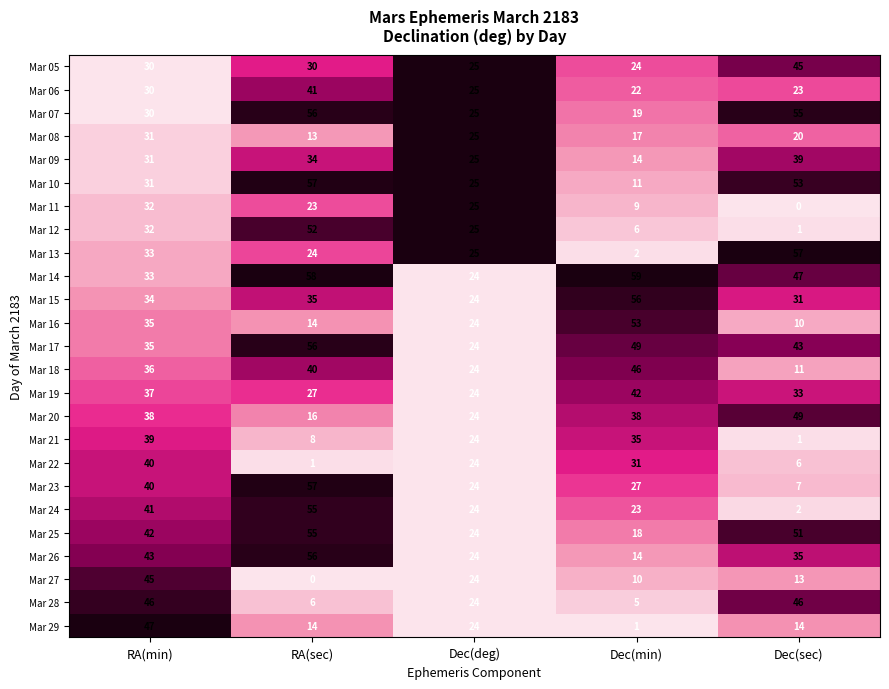

What is the sum of all Mar 14 values?

221